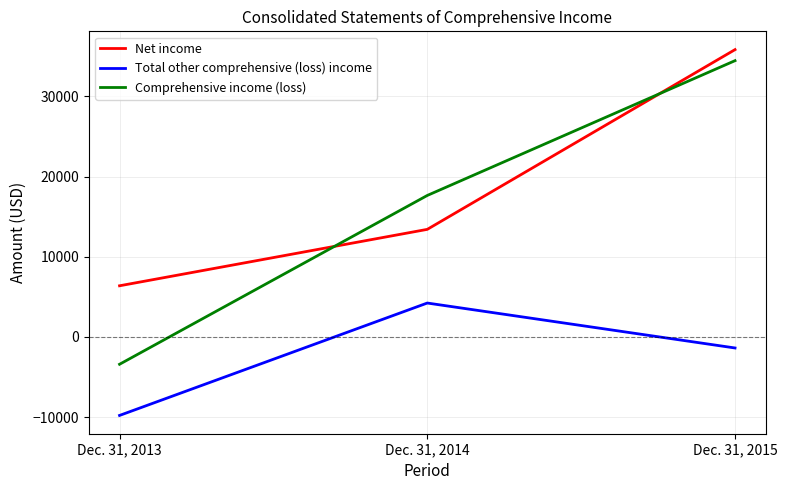

Which category has the lowest value in the Total other comprehensive (loss) income series?

Dec. 31, 2013